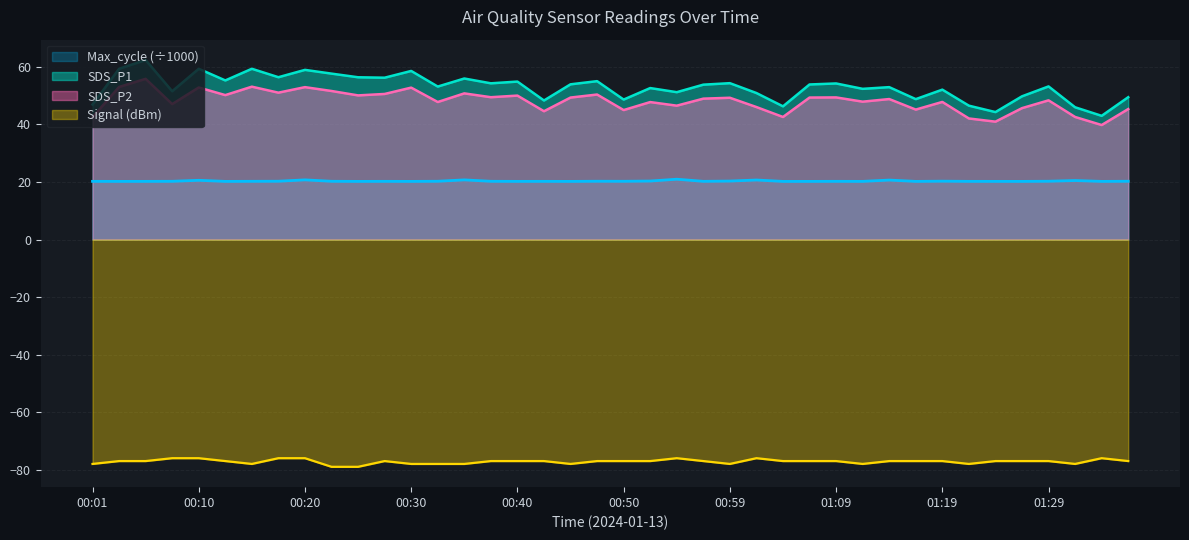

In Signal, how many points are lower than both neighbors (excluding endpoints)?

6